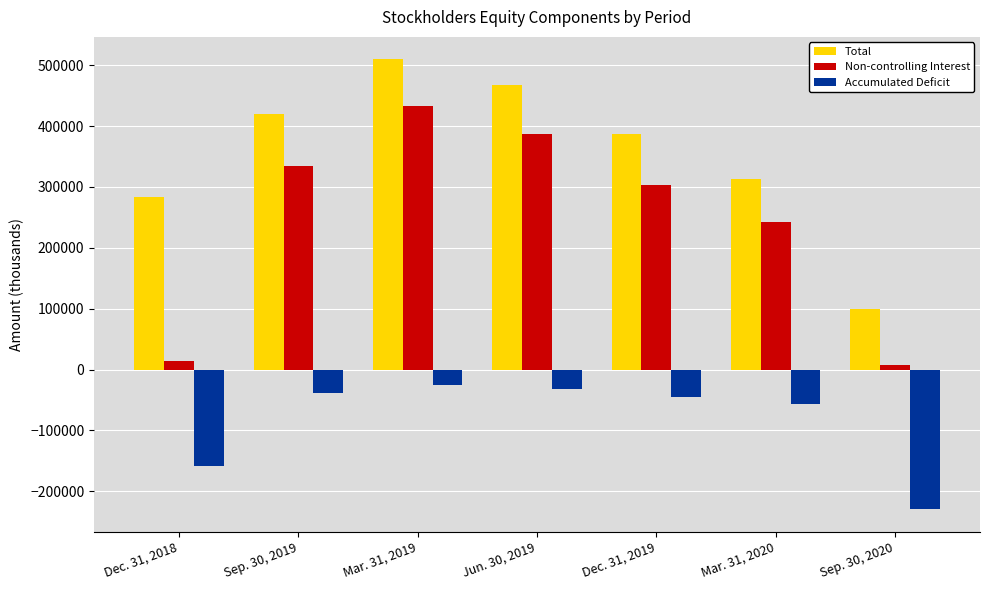

What is the sum of the Accumulated Deficit values at Jun. 30, 2019 and Sep. 30, 2019?

-70237